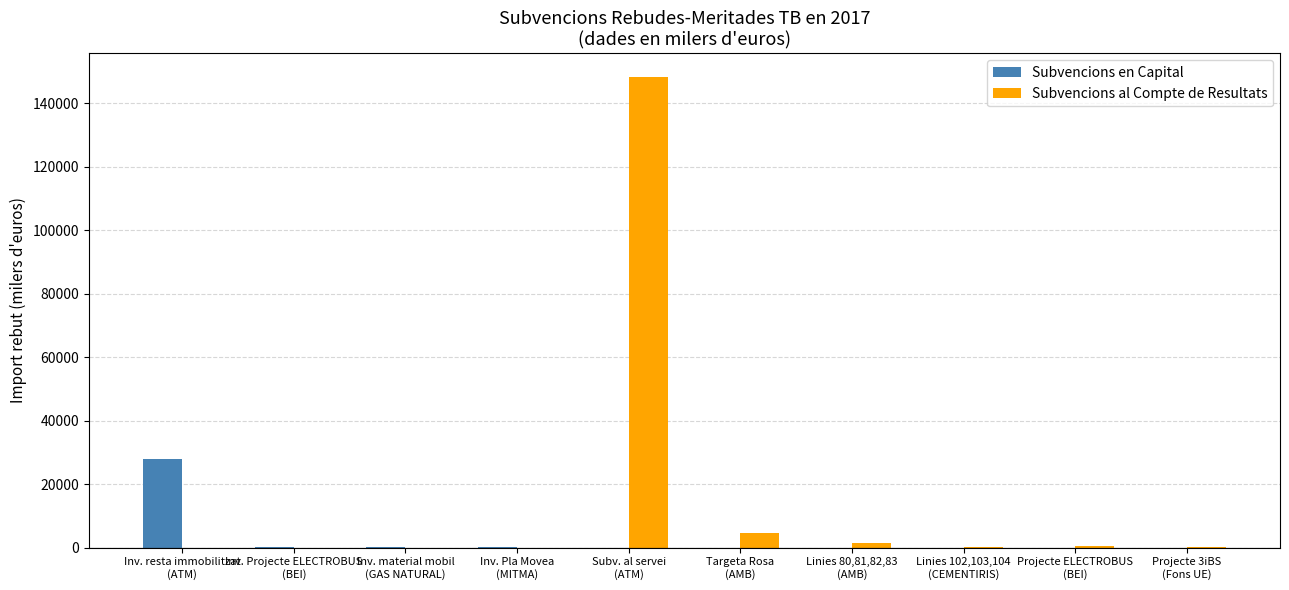

What is the highest value of the Subvencions en Capital series?

27745